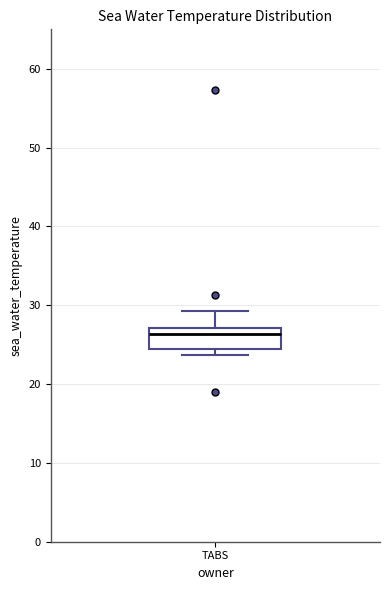

Transcribe this box plot: give where the median line is, the range the box spans, and where the two whiskers end, as read against the y-axis. The values are not printed on the chart, so give them approximately, as read against the axis.

median 26, box 25 to 27, whiskers 24 to 29